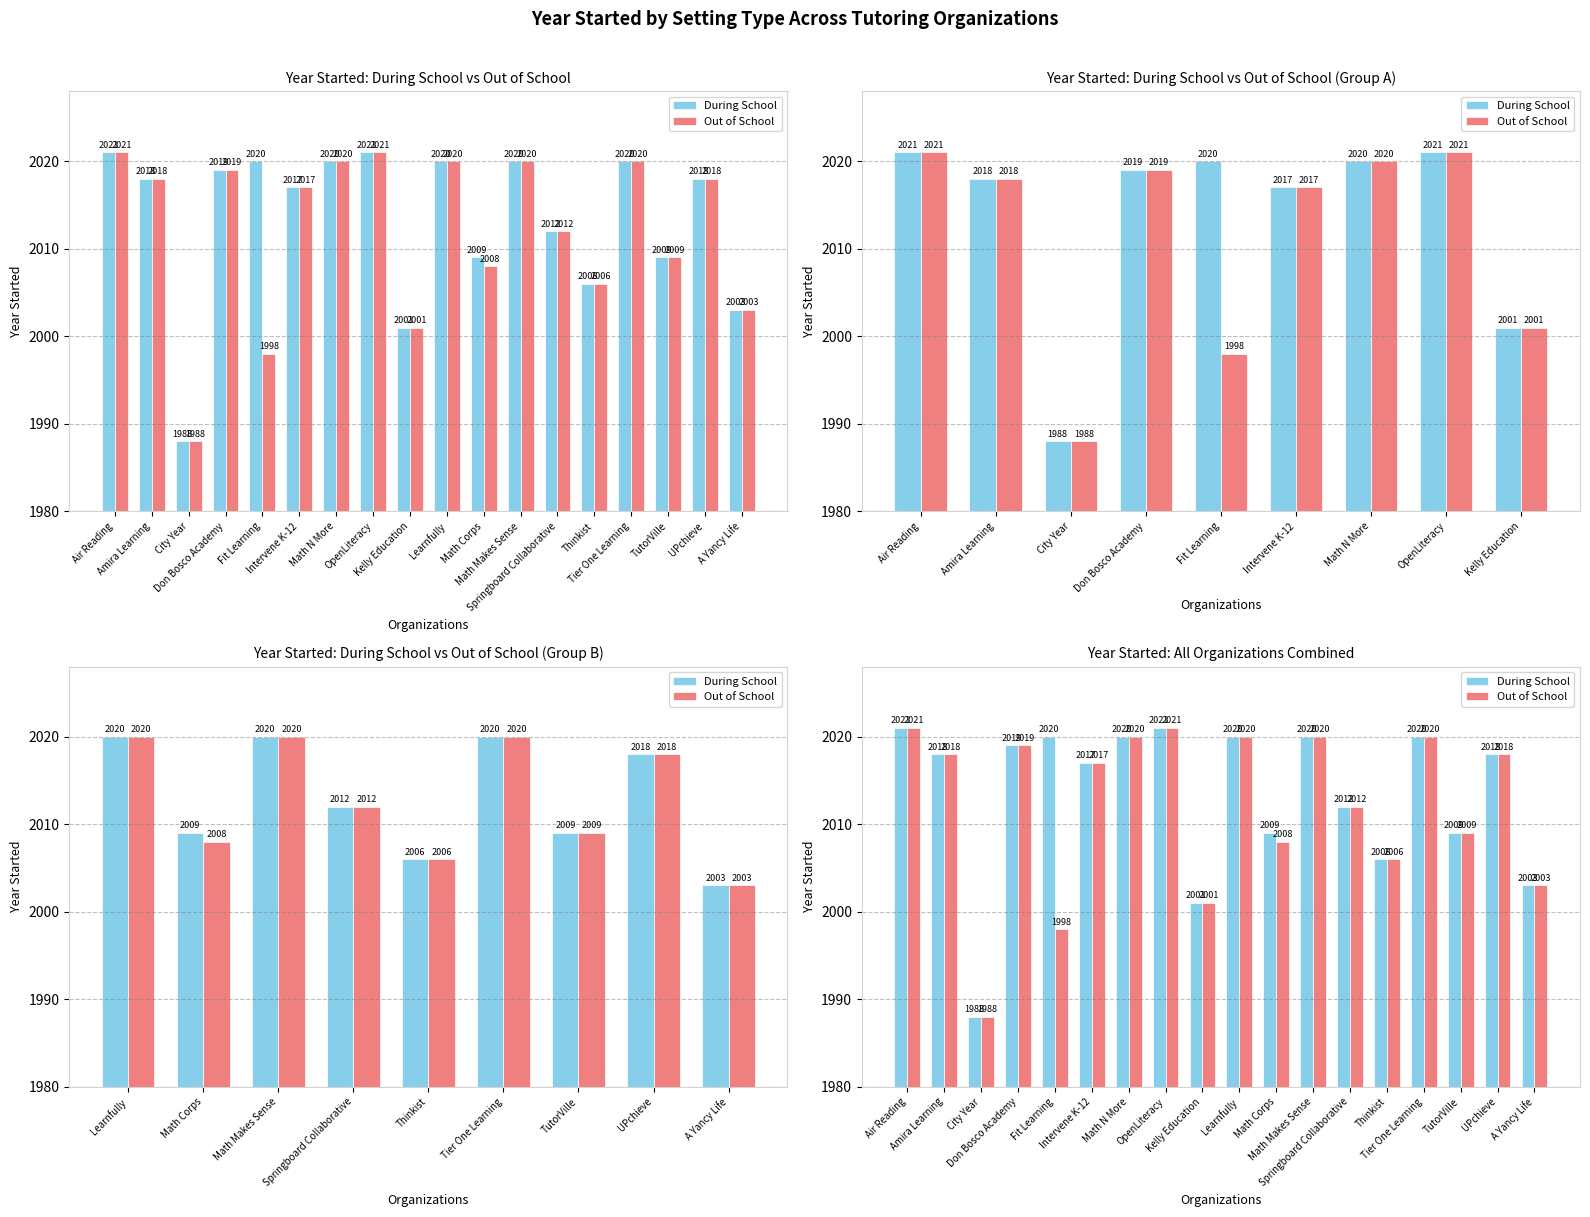

True or false: Out of School has a value of 2020 at Tier One Learning.

True